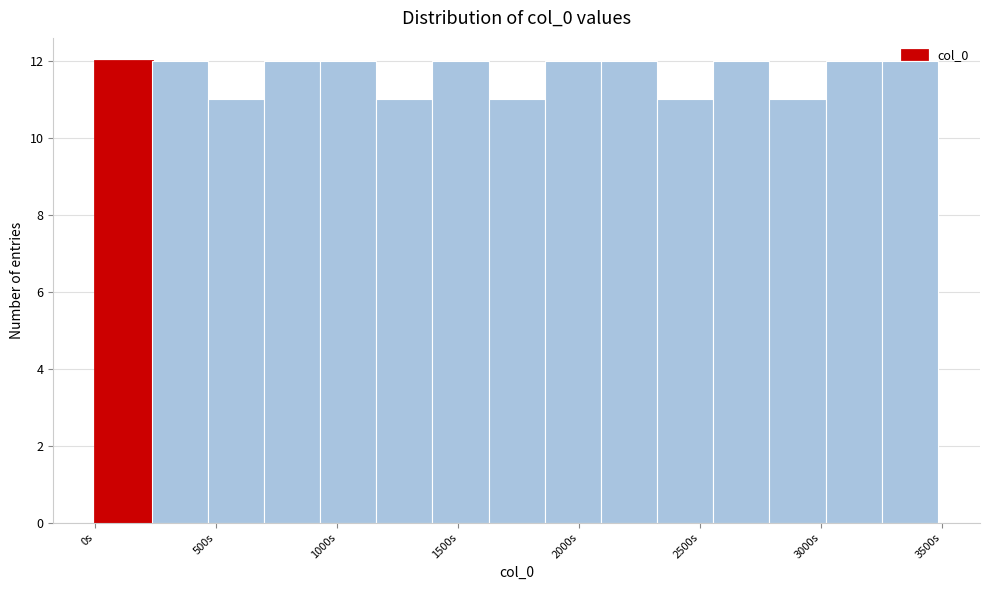

How tall is the bar that spans 3000 to 3250 on the x-axis? Neither the bar edges nor the heights are printed on the chart, so give them approximately, as read against the axes.

12